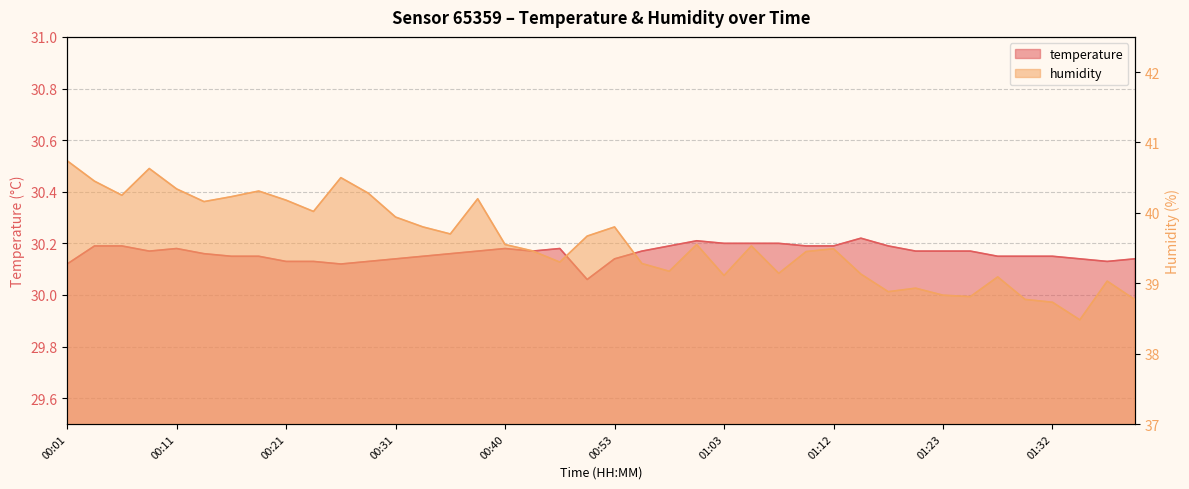

What is the value of the humidity point at the 27th from the left?

39.1